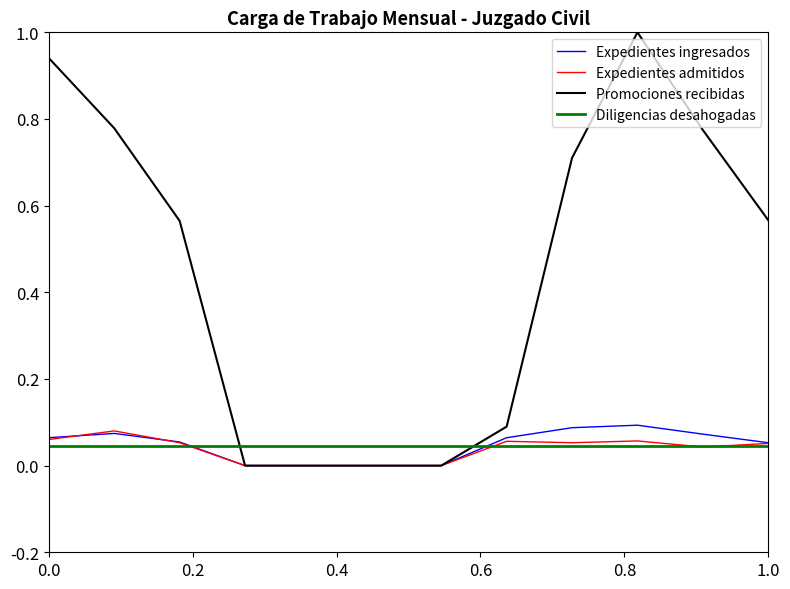

Which series ends up on top after the final intersection of Diligencias desahogadas and Promociones recibidas?

Promociones recibidas